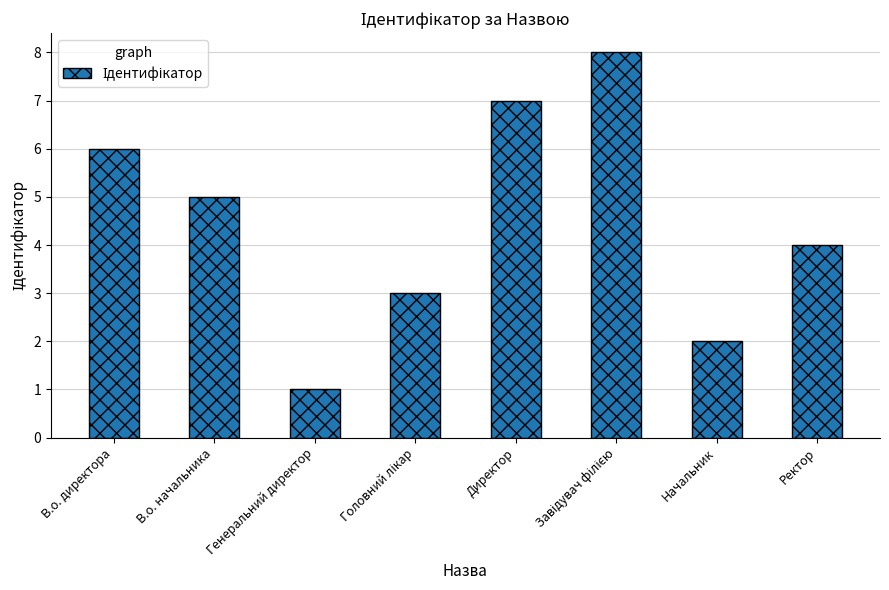

What is the label of the 7th bar from the left?

Начальник